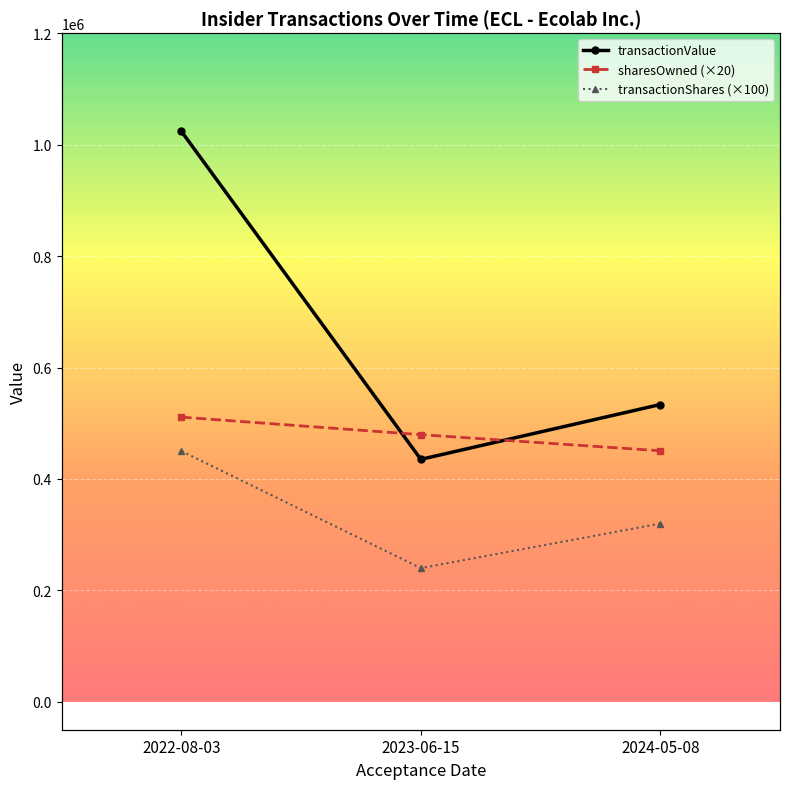

List the series in order of their peak value, highest first.

transactionValue, sharesOwned (×20), transactionShares (×100)